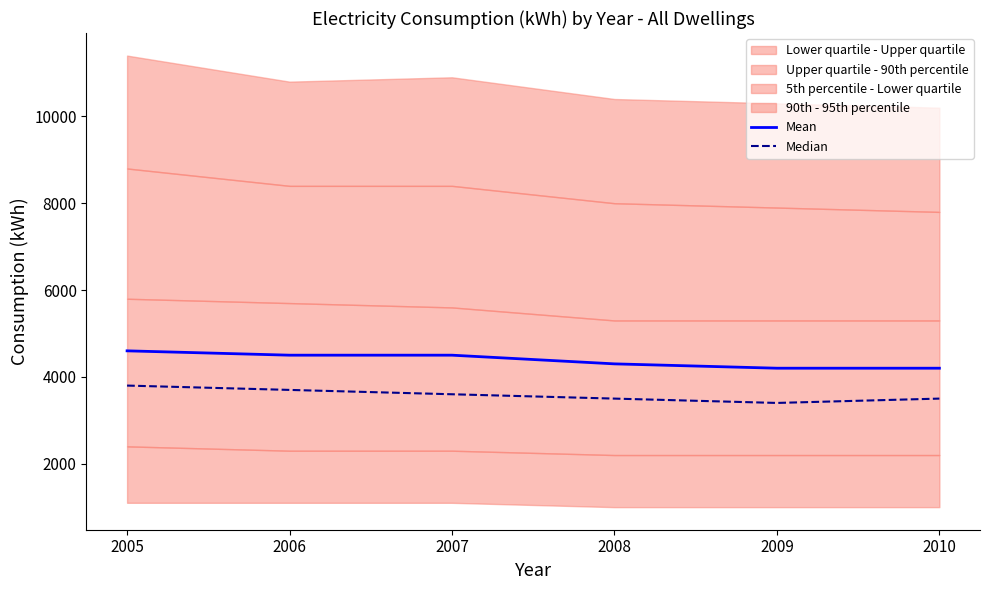

True or false: Mean and Median cross at least once.

False